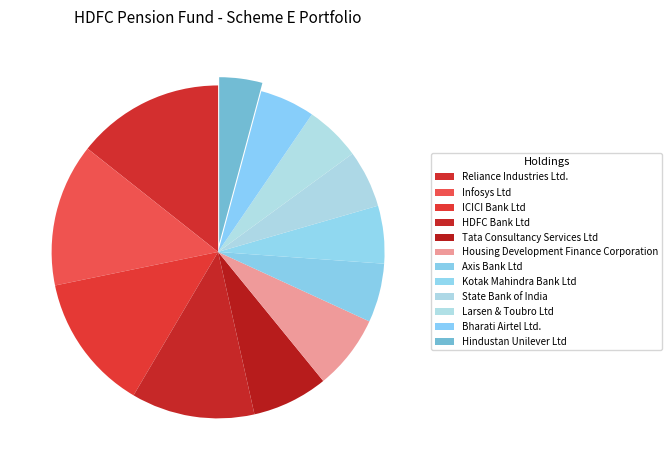

What is the smallest slice in the pie chart?

Hindustan Unilever Ltd